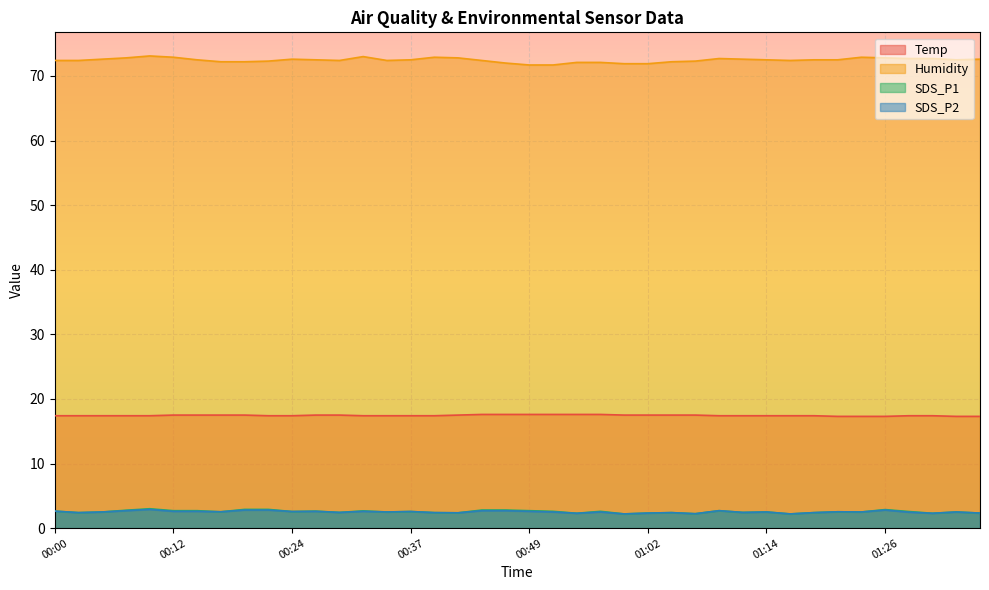

What are all the series names shown in the legend?

Temp, Humidity, SDS_P1, SDS_P2